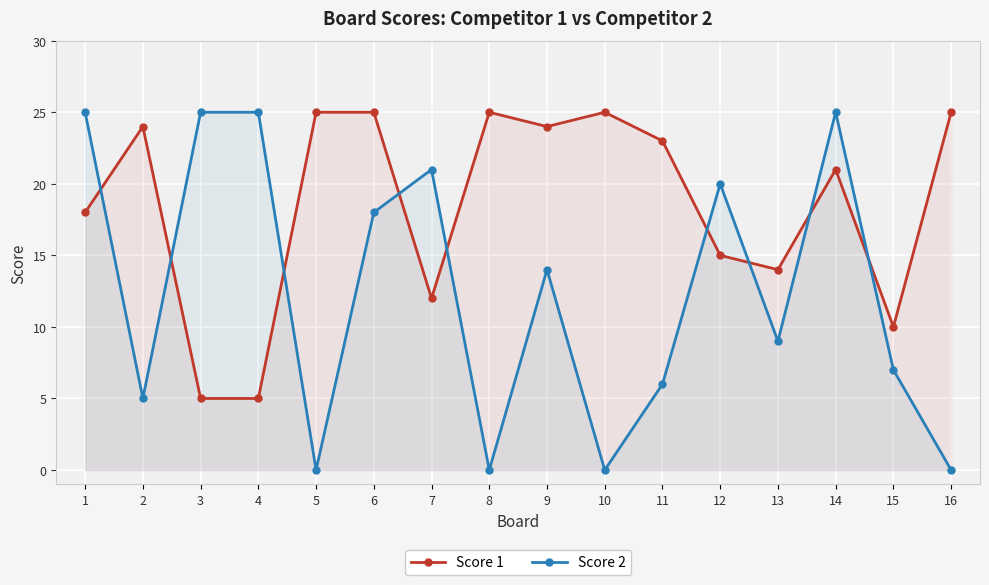

What are all the series names shown in the legend?

Score 1, Score 2